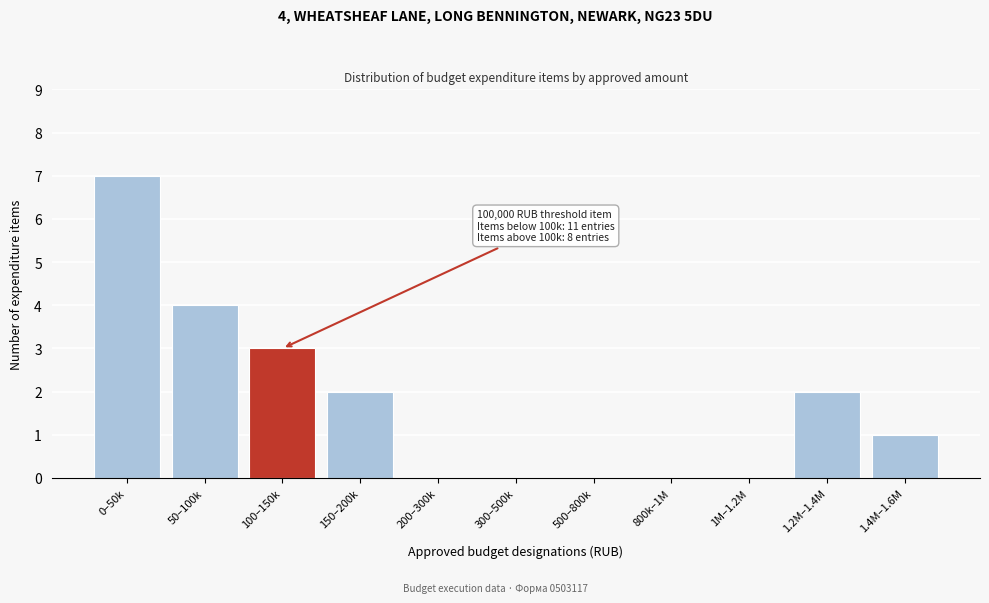

Reading left to right, extract all data points from this chart.

0–50k=7	50–100k=4	100–150k=3	150–200k=2	200–300k=0	300–500k=0	500–800k=0	800k–1M=0	1M–1.2M=0	1.2M–1.4M=2	1.4M–1.6M=1